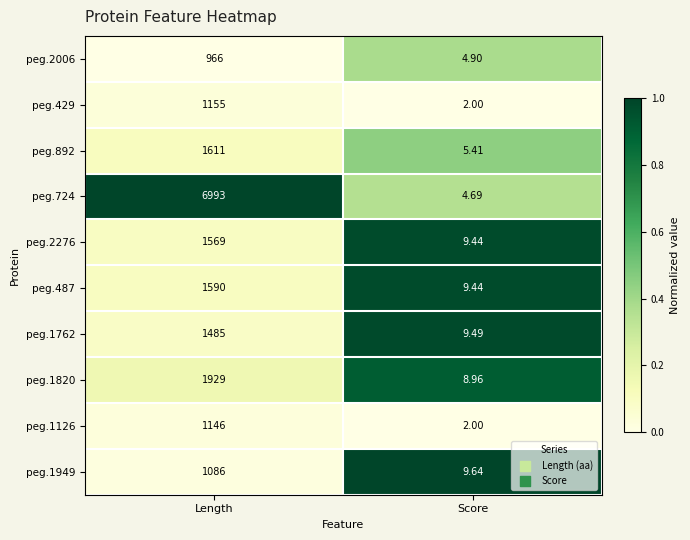

At which category does the chart reach its minimum across all series?

Score